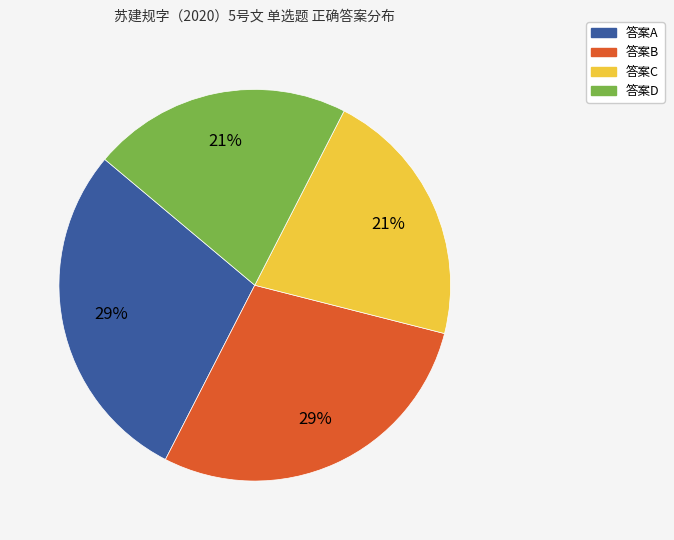

Is there a majority slice in this chart?

No